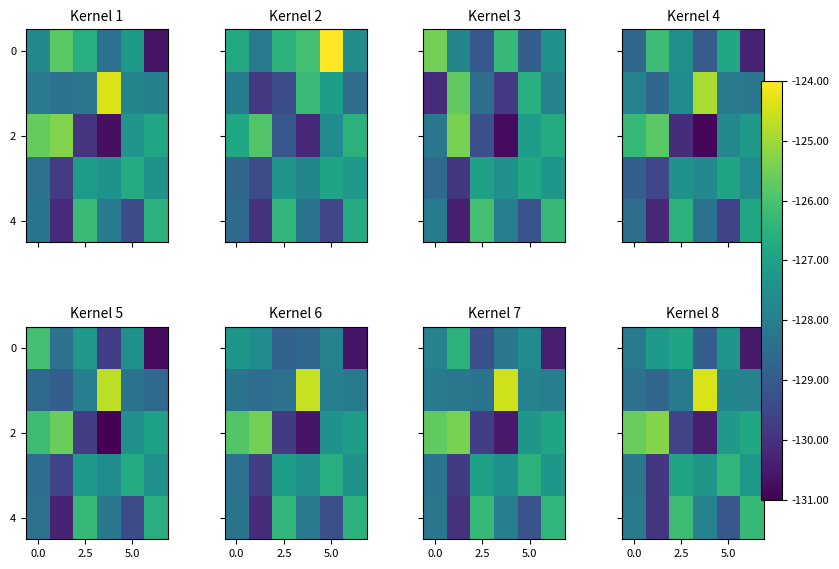

At how many categories does at least one series exceed -126?

3